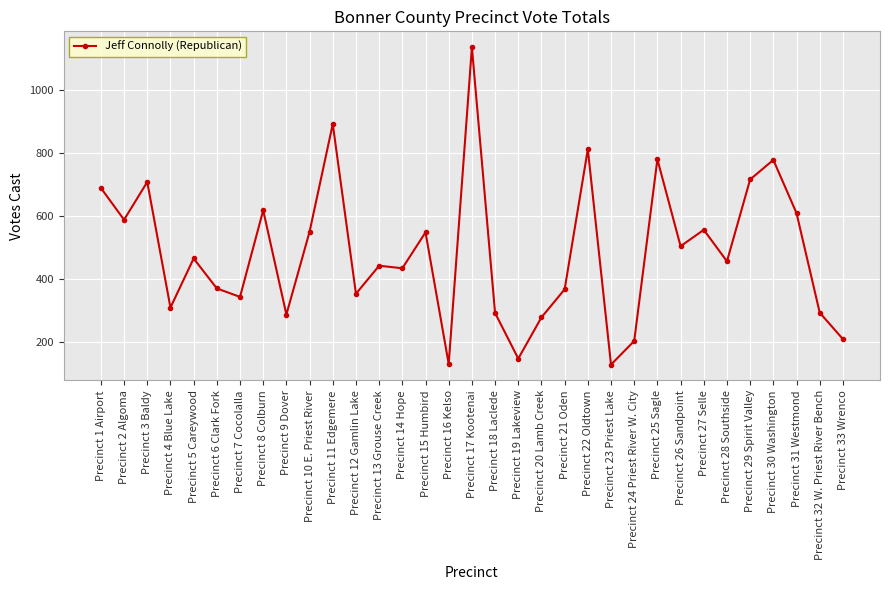

What is the average value?

486